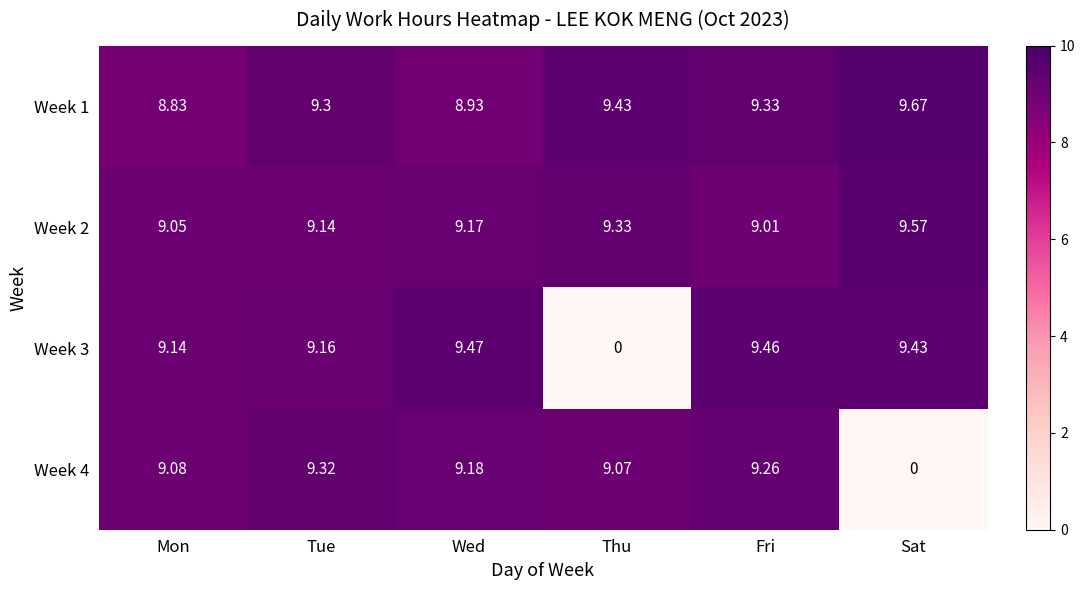

Where does the Week 1 series first go above 9?

Tue